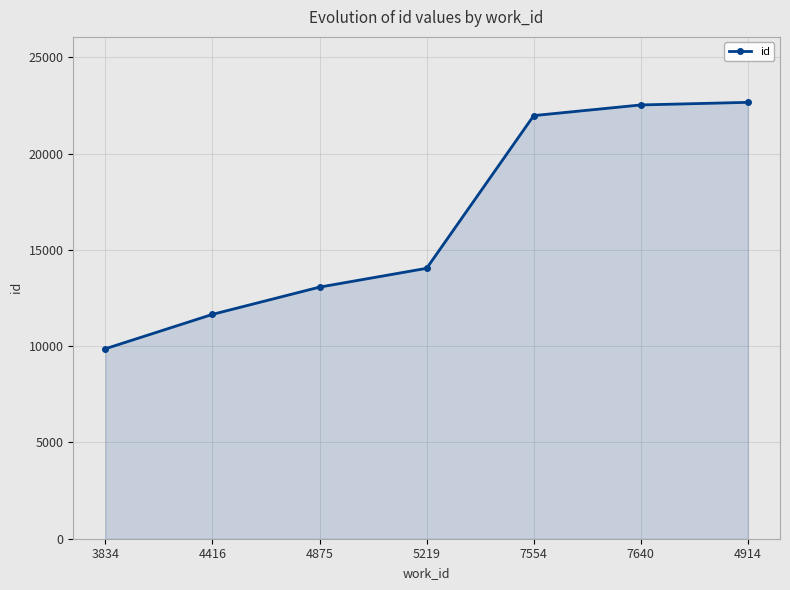

What is the difference between the values at 7554 and 4416?

10321